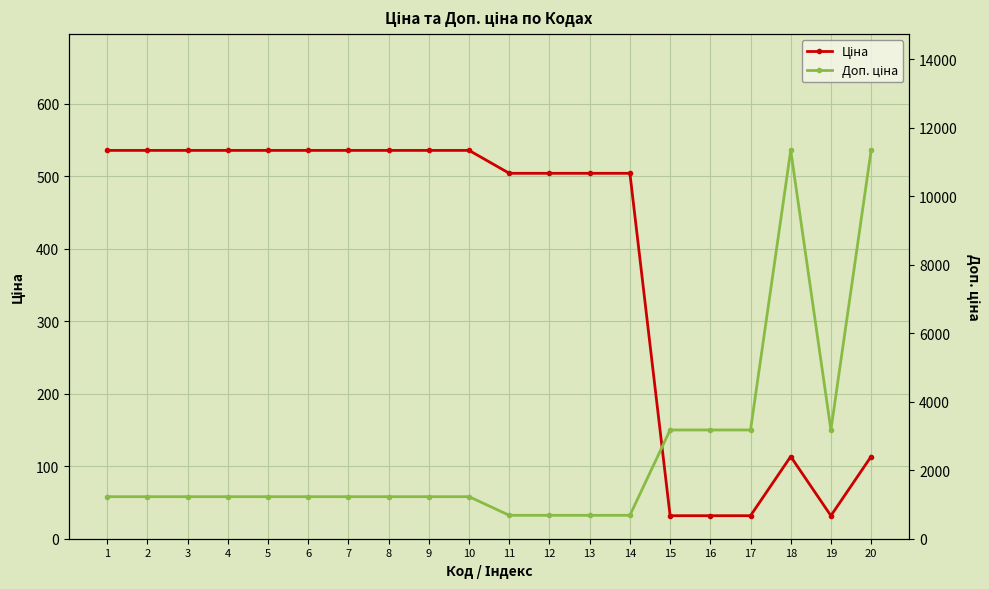

Is it true that Доп. ціна equals 1227.2 at 3?

True